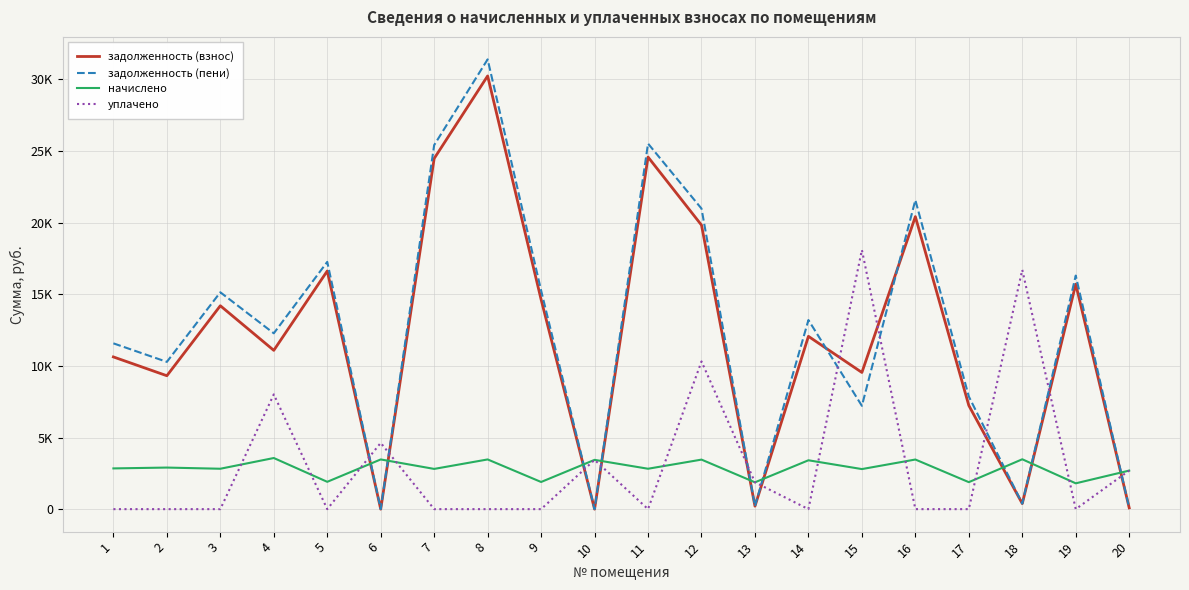

Between 4 and 1, which is larger?

4